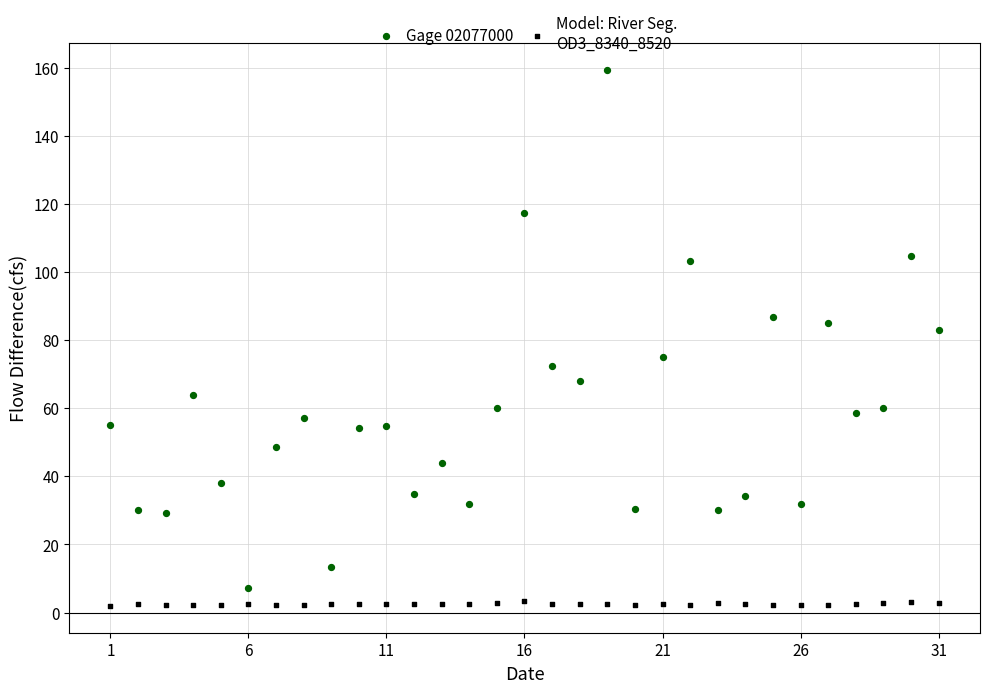

Across all data points, what is the range of Y values (max minus min)?

157.6